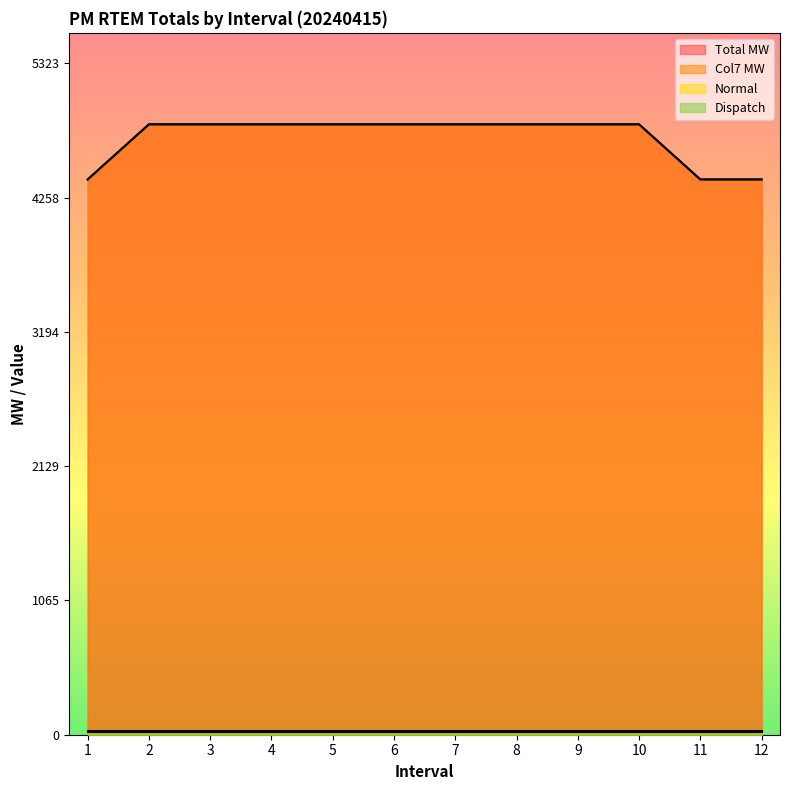

Which series has the largest range (max minus min)?

Total MW